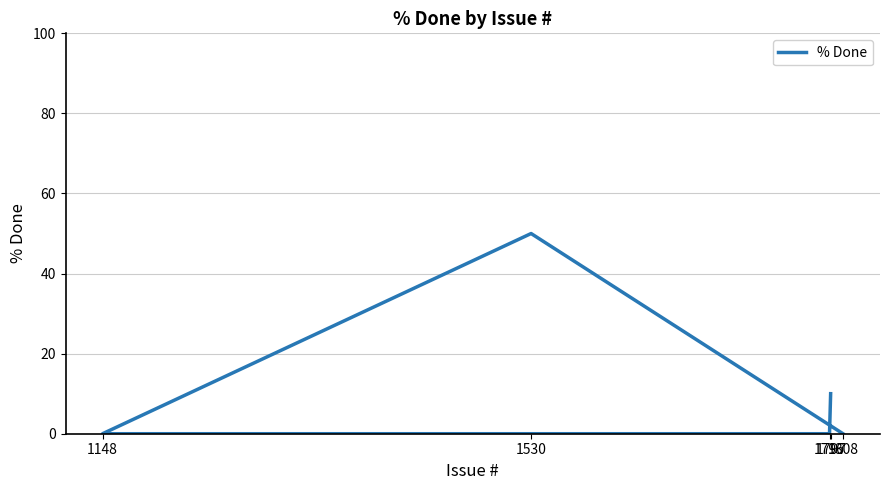

How many lines are shown in the chart?

1